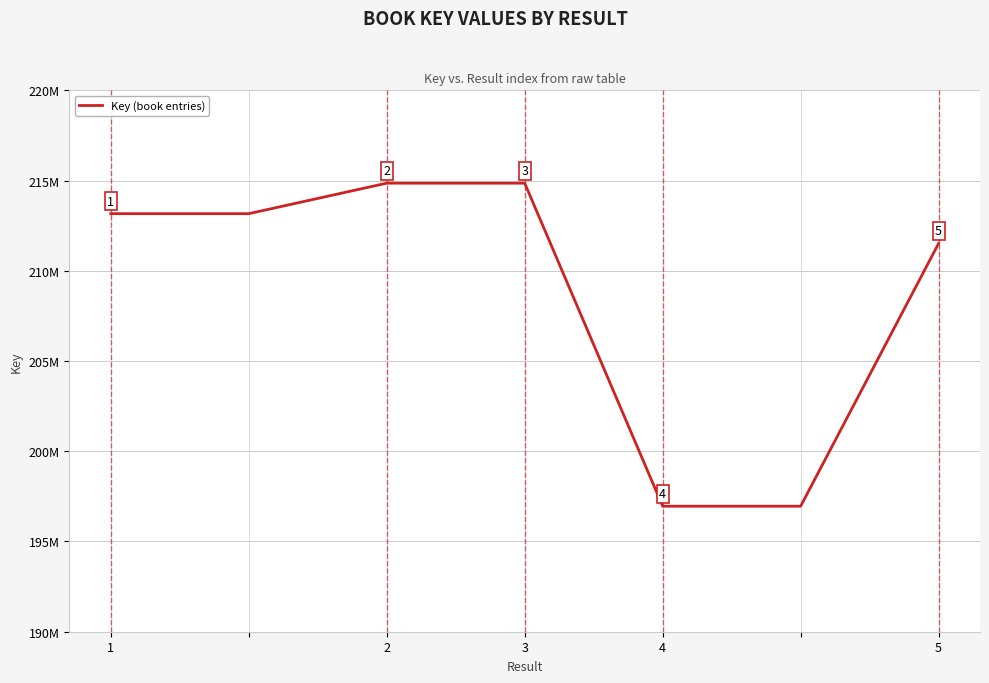

What is the minimum value shown in the chart?

196954851